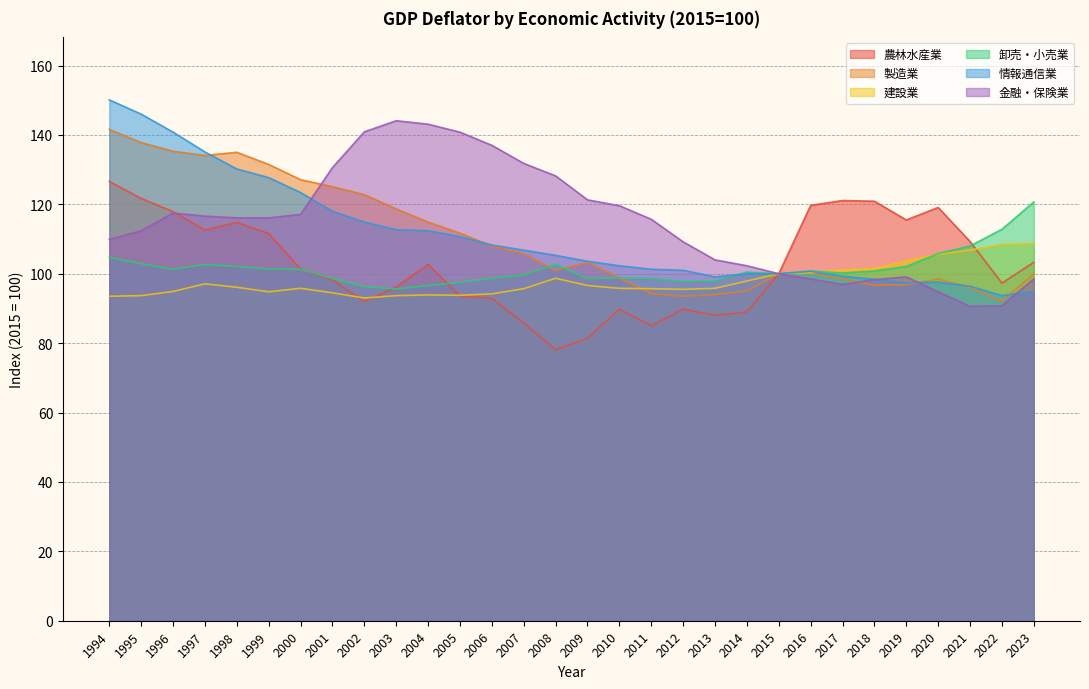

How many data points in 卸売・小売業 are above 100?

17